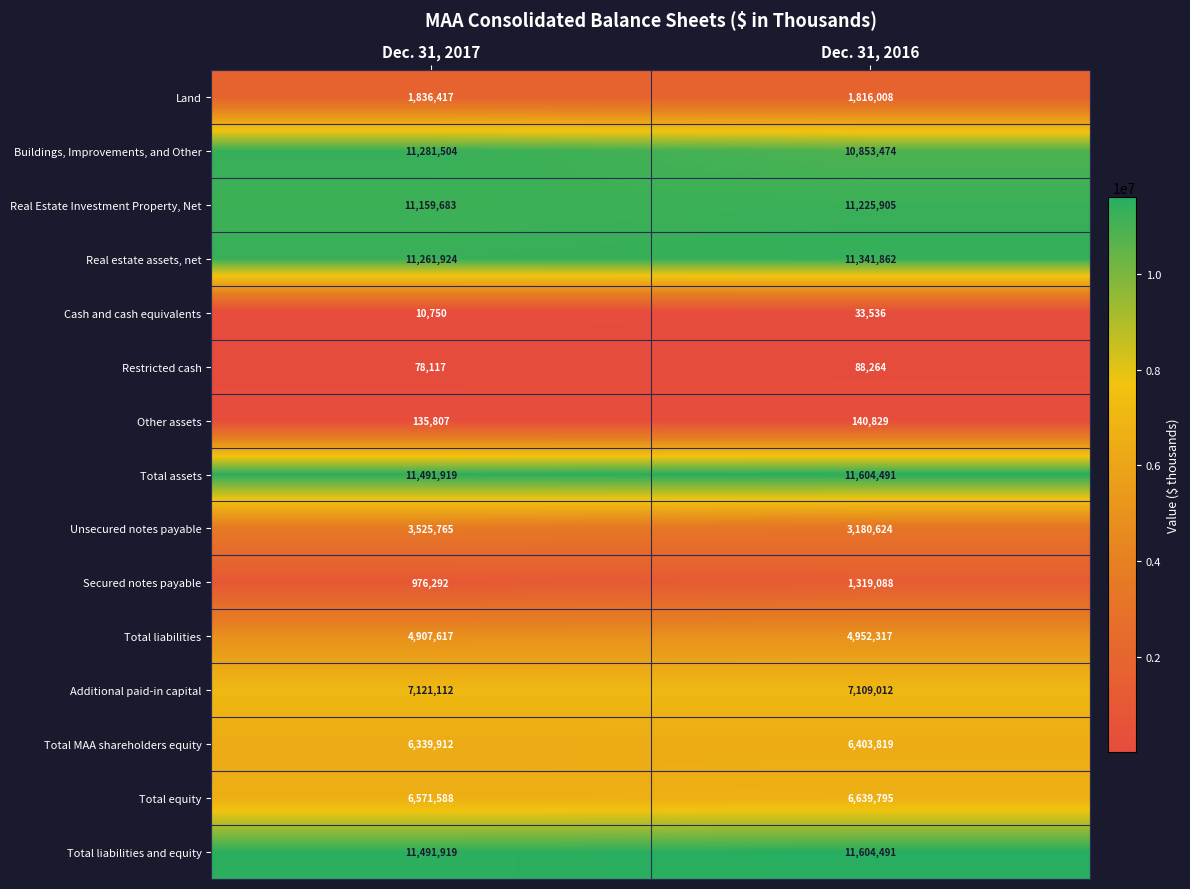

Reading right to left, list all the values displayed in this chart.

Land: 1816008	1836417
Buildings, Improvements, and Other: 10853474	11281504
Real Estate Investment Property, Net: 11225905	11159683
Real estate assets, net: 11341862	11261924
Cash and cash equivalents: 33536	10750
Restricted cash: 88264	78117
Other assets: 140829	135807
Total assets: 11604491	11491919
Unsecured notes payable: 3180624	3525765
Secured notes payable: 1319088	976292
Total liabilities: 4952317	4907617
Additional paid-in capital: 7109012	7121112
Total MAA shareholders equity: 6403819	6339912
Total equity: 6639795	6571588
Total liabilities and equity: 11604491	11491919